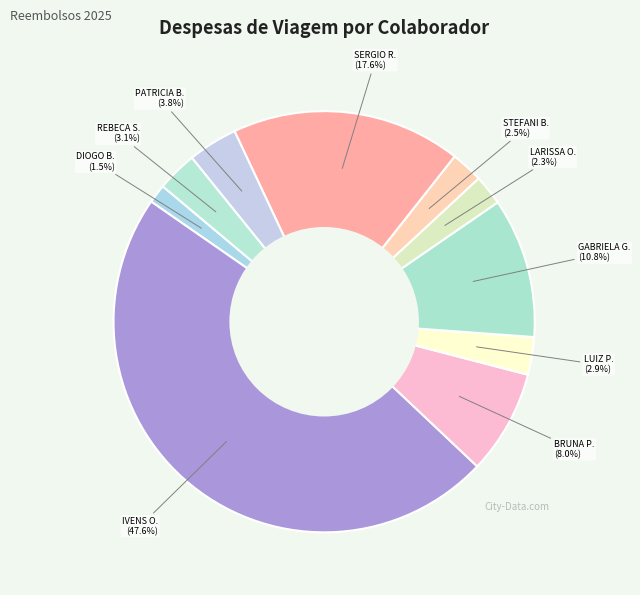

Which category has the smallest portion of the pie?

DIOGO B.